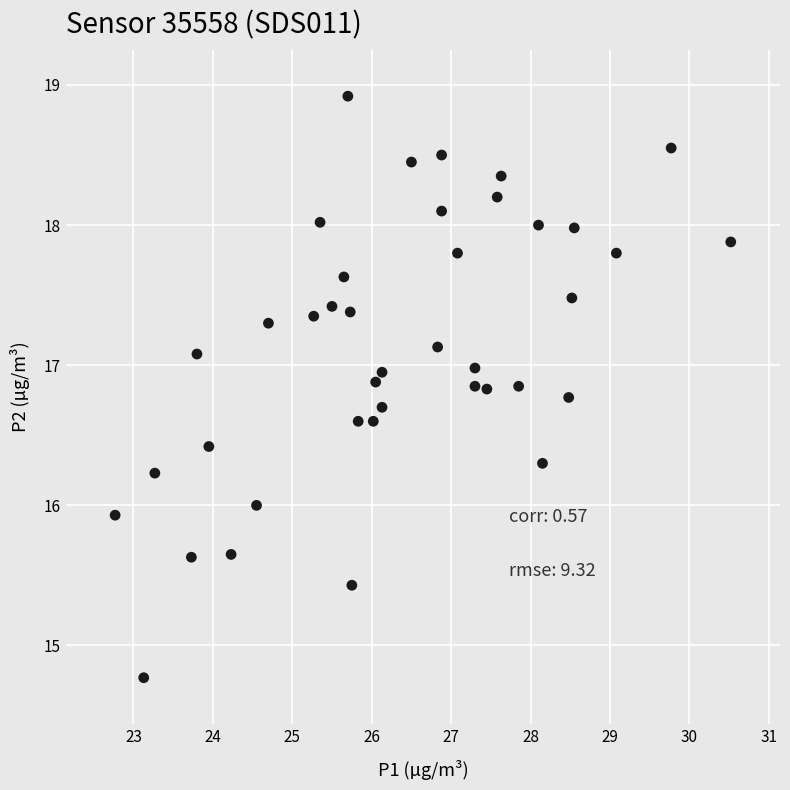

What is the range of X values (max minus min)?

7.8